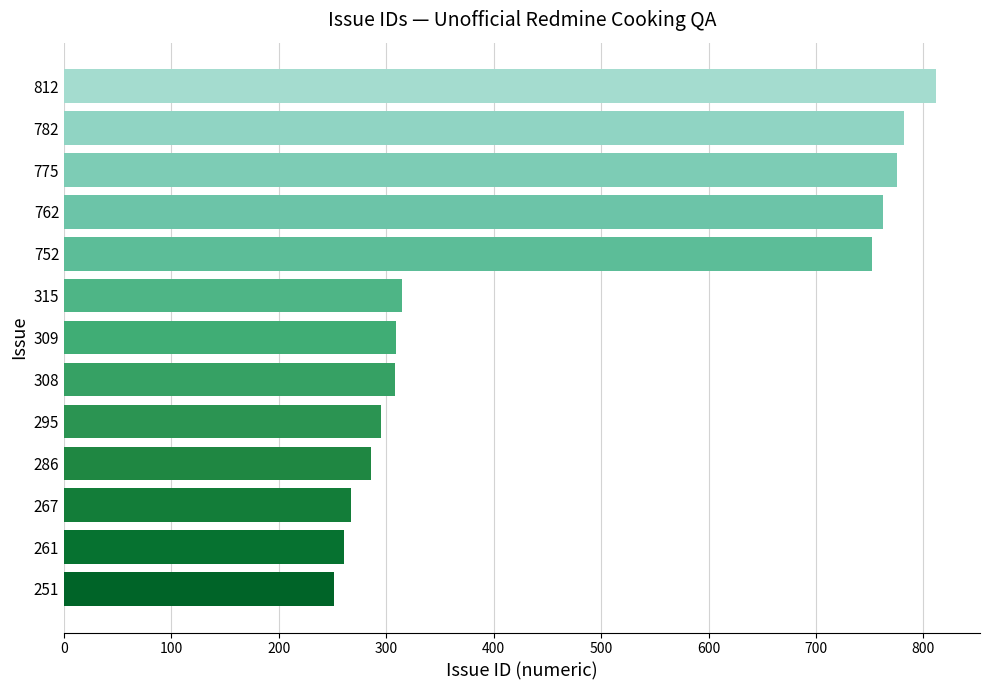

Is it true that the value at 775 is 480?

False